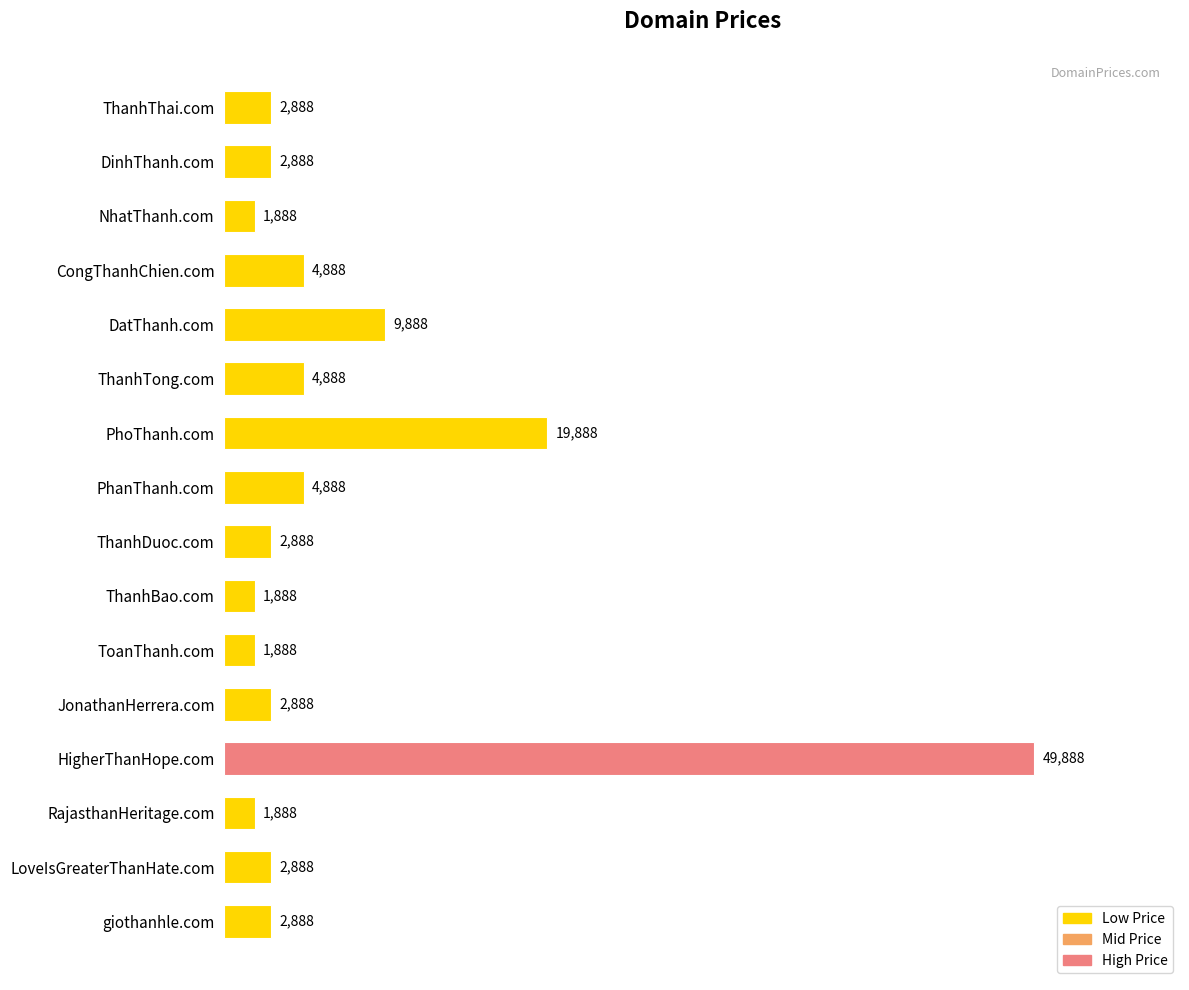

How many bars are there in total?

16